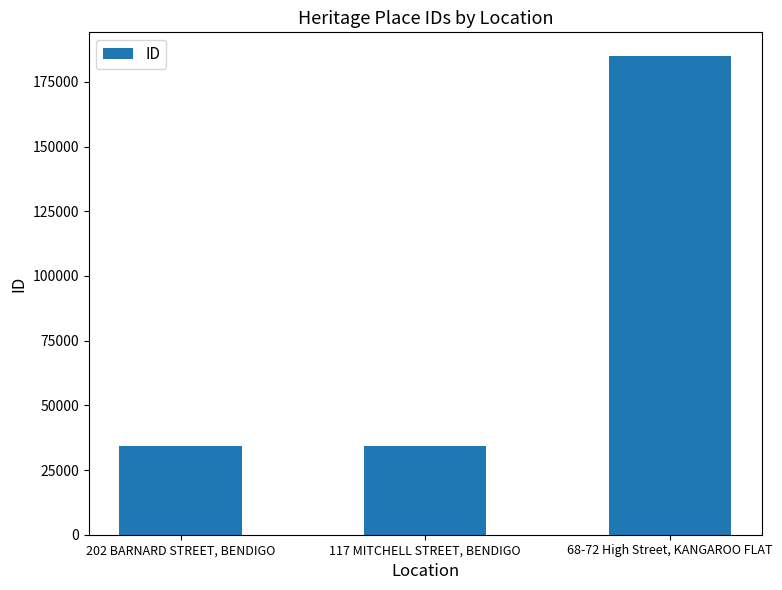

What is the smallest value displayed?

34159